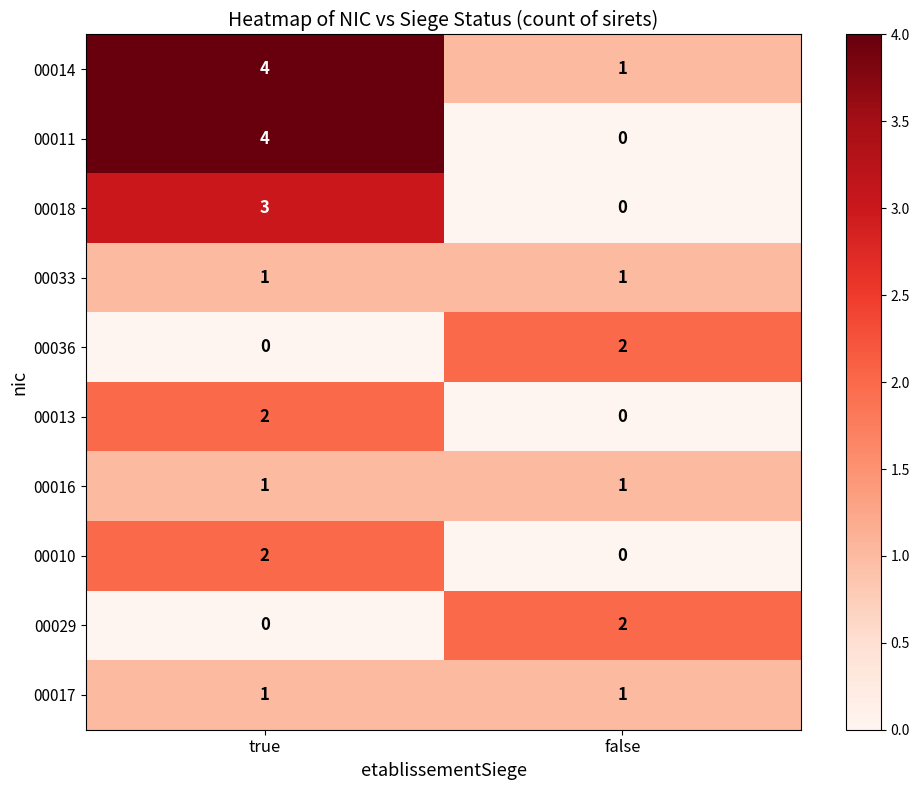

Which category has the lowest value in the 00014 series?

false